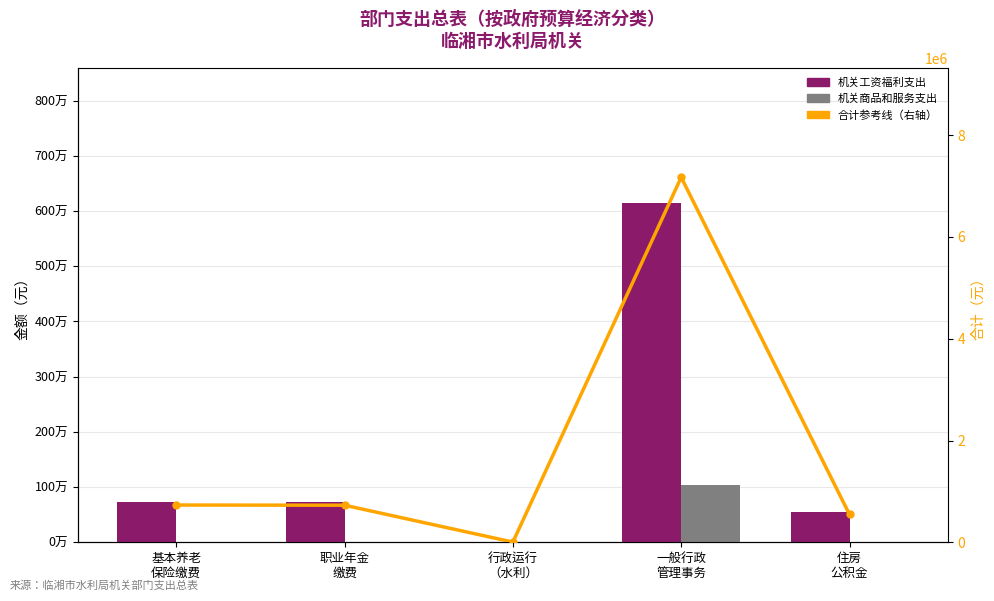

Reading left to right, transcribe all the data shown in this chart.

机关工资福利支出: 基本养老
保险缴费=731879.4	职业年金
缴费=728265.0	行政运行
（水利）=3614.4	一般行政
管理事务=6139327.9	住房
公积金=546198.7
机关商品和服务支出: 基本养老
保险缴费=0.0	职业年金
缴费=0.0	行政运行
（水利）=0.0	一般行政
管理事务=1032600.0	住房
公积金=0.0
合计参考线（右轴）: 基本养老
保险缴费=731879.4	职业年金
缴费=728265.0	行政运行
（水利）=3614.4	一般行政
管理事务=7171927.9	住房
公积金=546198.7